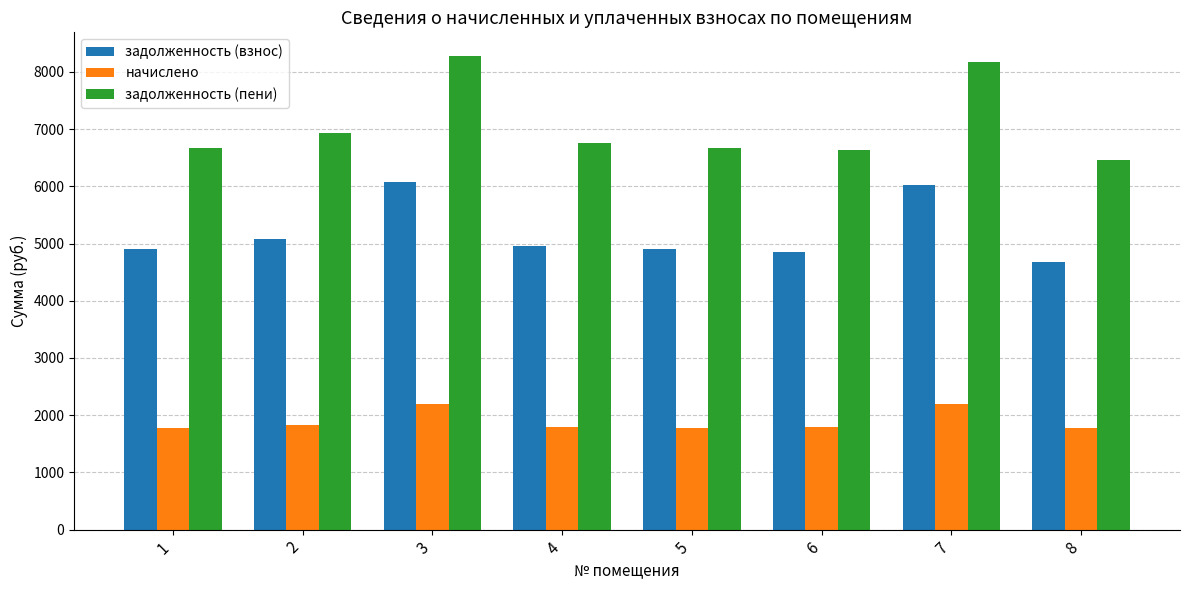

The value of задолженность (взнос) at 8 is 4685.0. True or false?

True